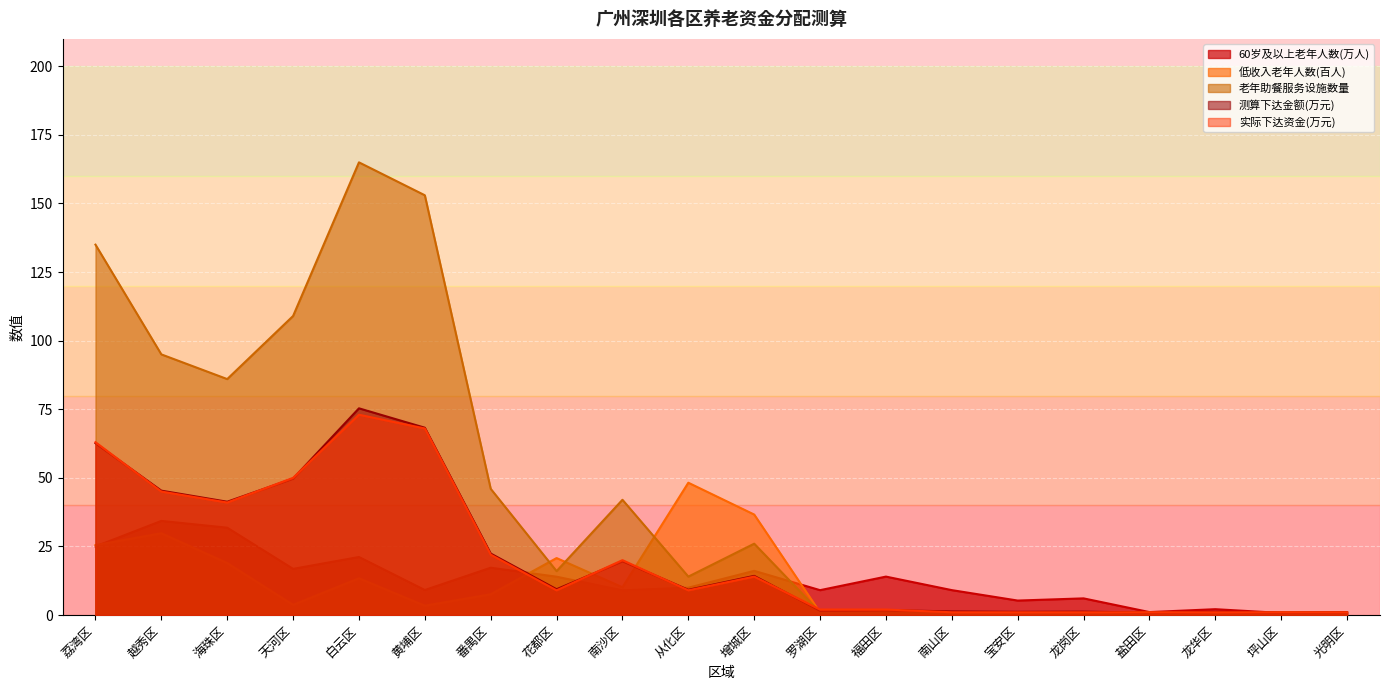

How many interior local peaks does the 60岁及以上老年人数(万人) series have?

7